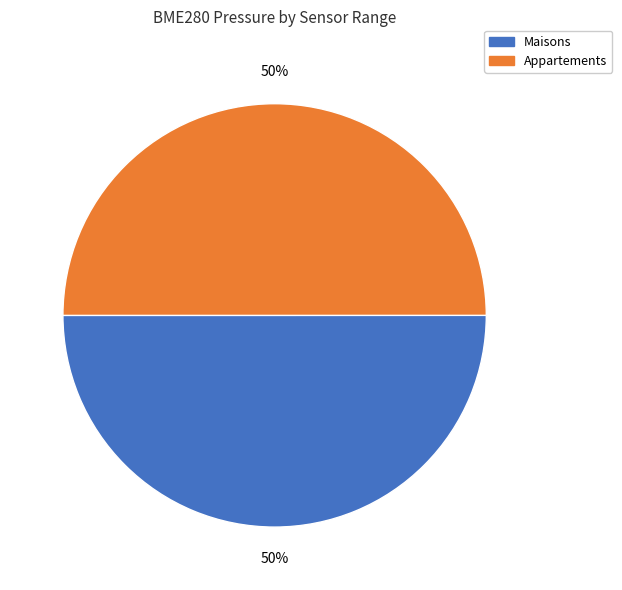

How many slices are in this pie chart?

2